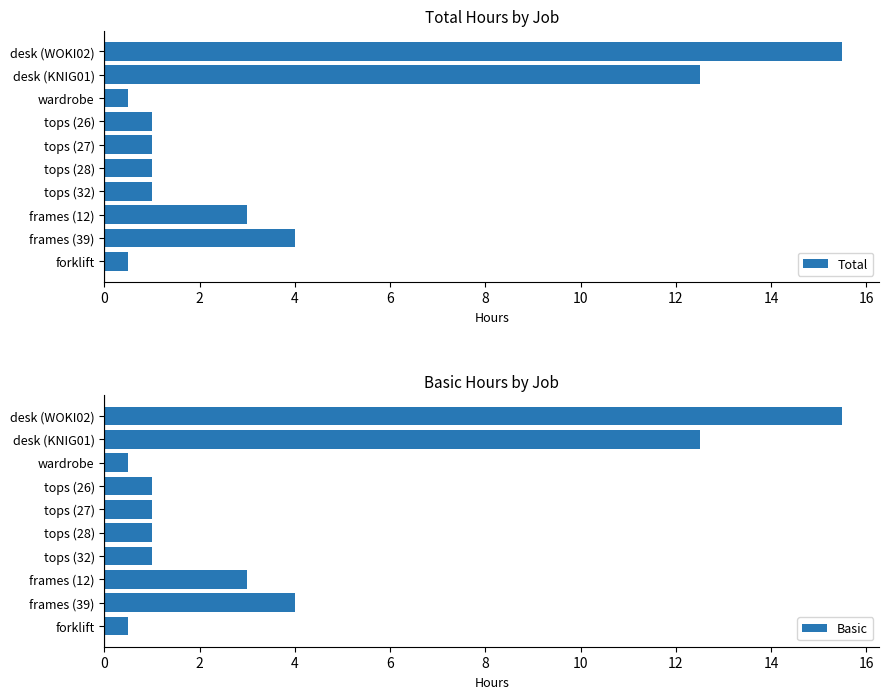

Is it true that Basic equals 15.5 at desk (WOKI02)?

True